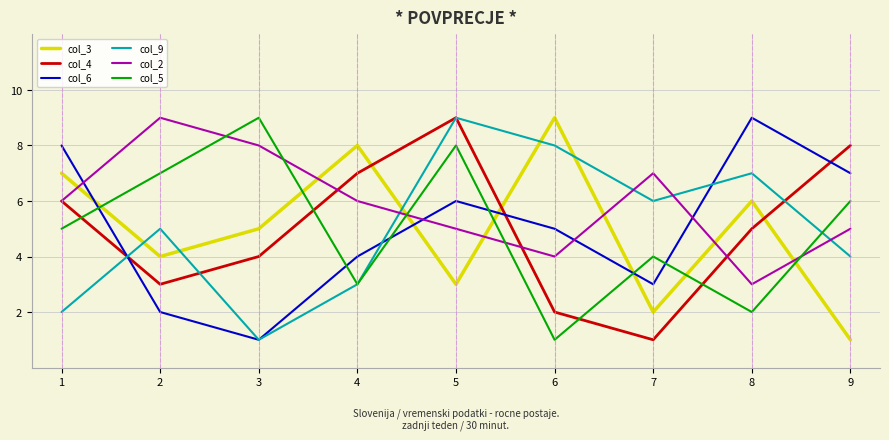

Which series has the largest total across all categories?

col_2